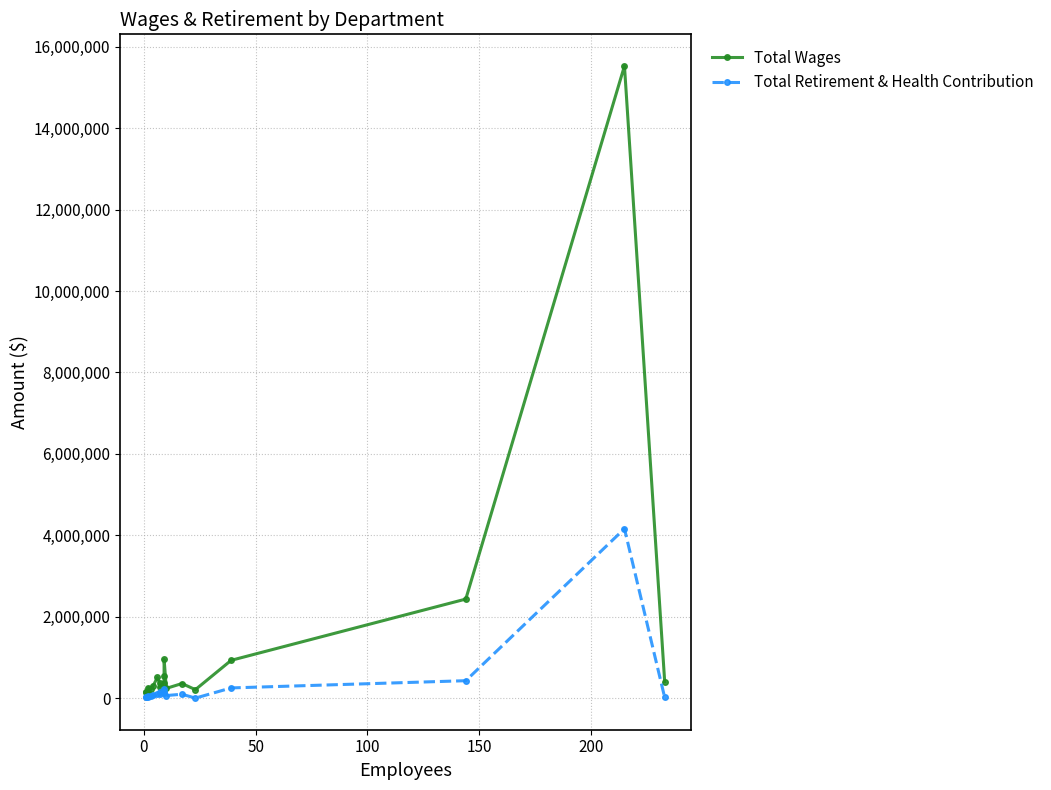

List the series in order of their peak value, highest first.

Total Wages, Total Retirement & Health Contribution